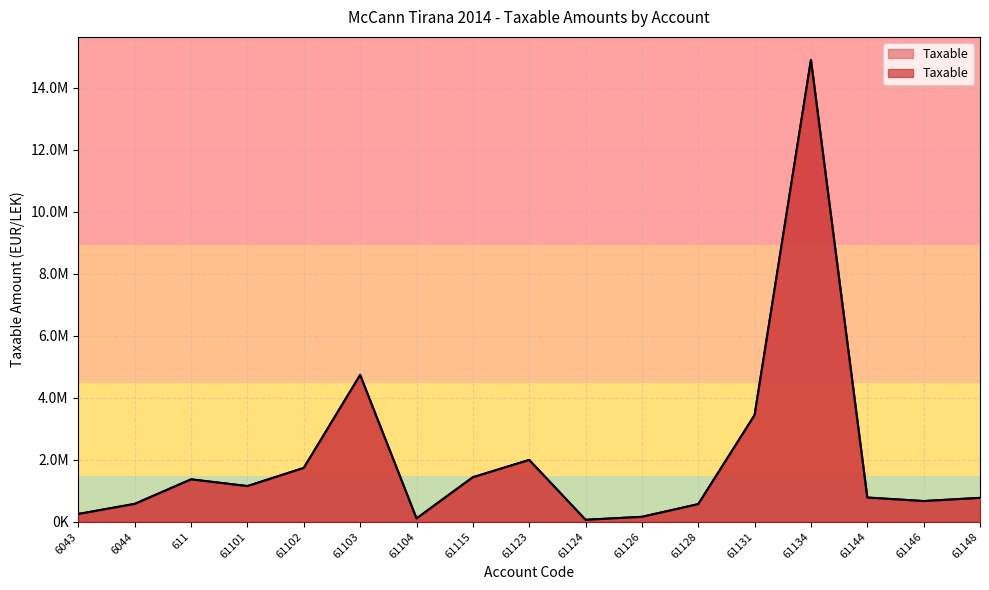

Which category has the highest value across all series?

61134